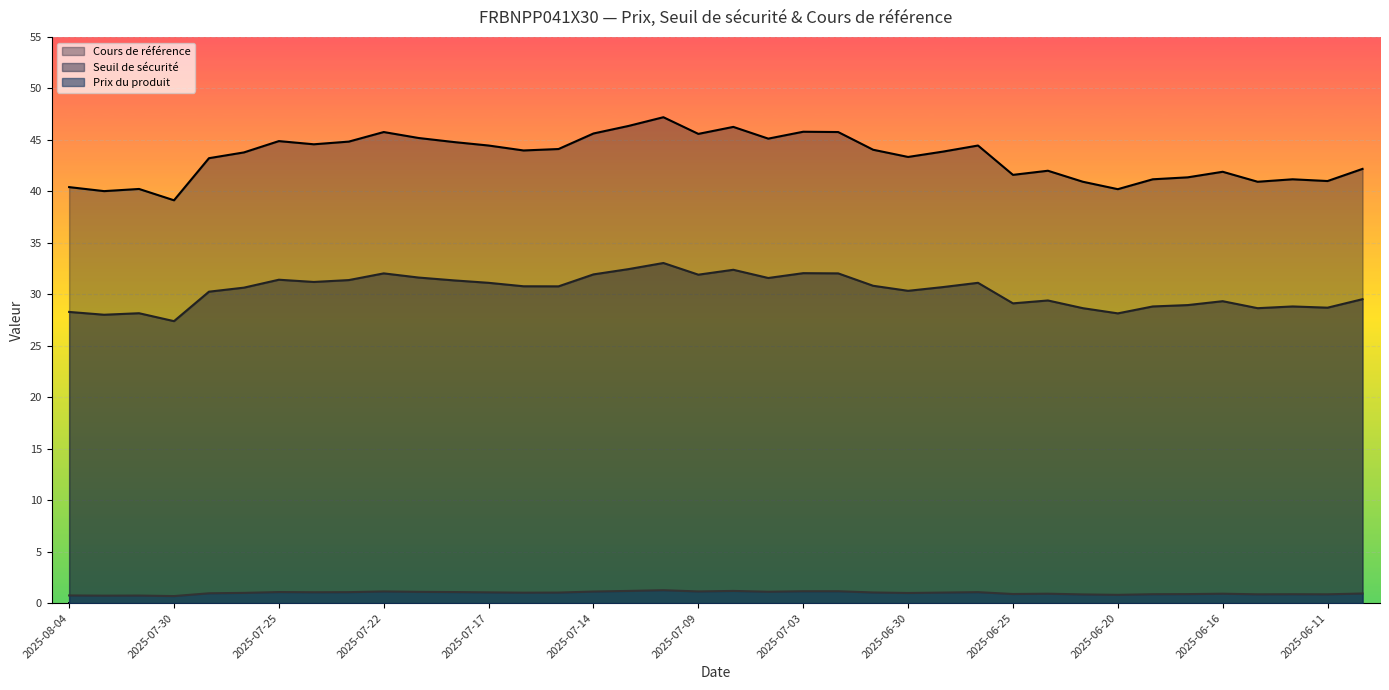

What are all the series names shown in the legend?

Cours de référence, Seuil de sécurité, Prix du produit